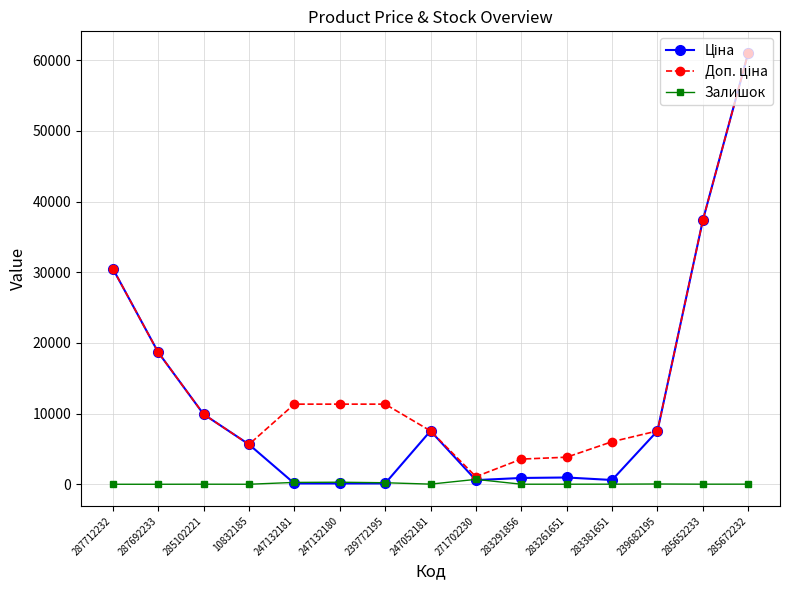

Which label corresponds to the largest value in the chart?

285672232